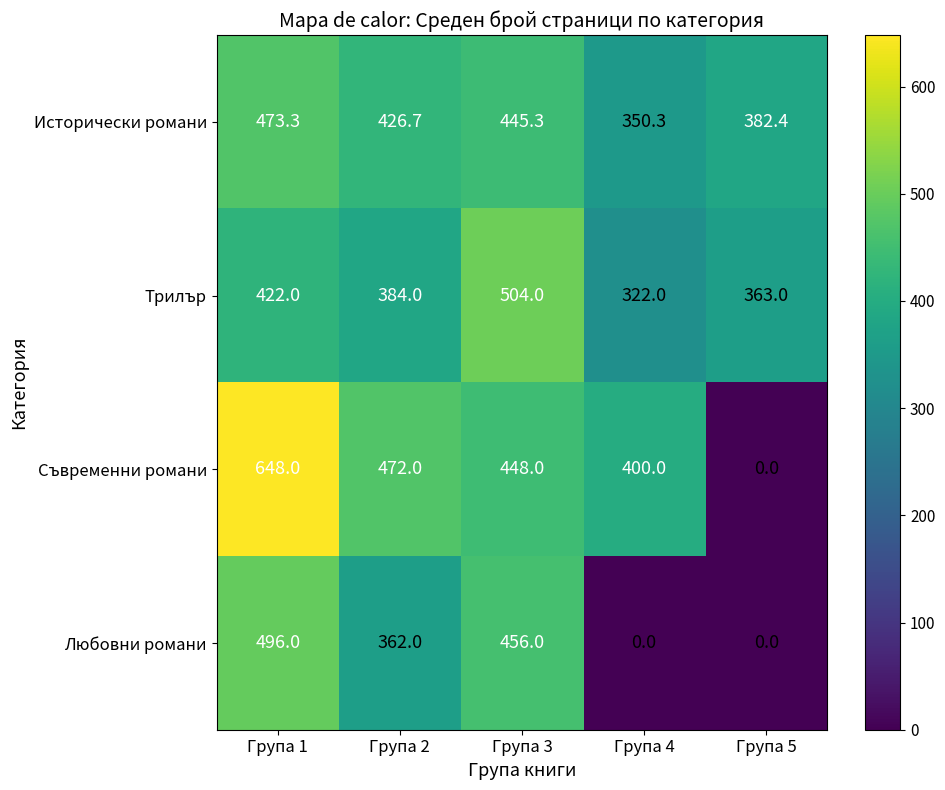

Reading right to left, transcribe all the data shown in this chart.

Исторически романи: Група 5=382.4	Група 4=350.3	Група 3=445.3	Група 2=426.7	Група 1=473.3
Трилър: Група 5=363.0	Група 4=322.0	Група 3=504.0	Група 2=384.0	Група 1=422.0
Съвременни романи: Група 5=0.0	Група 4=400.0	Група 3=448.0	Група 2=472.0	Група 1=648.0
Любовни романи: Група 5=0.0	Група 4=0.0	Група 3=456.0	Група 2=362.0	Група 1=496.0